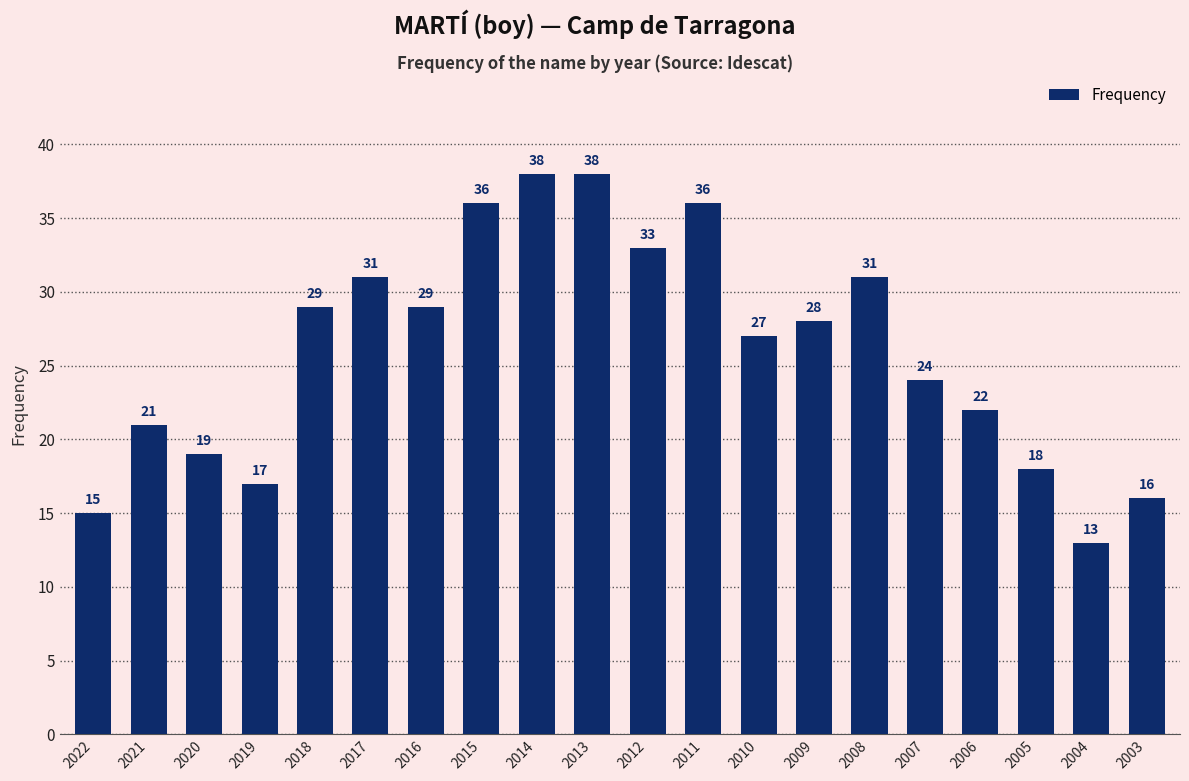

Reading left to right, extract all data points from this chart.

2022=15	2021=21	2020=19	2019=17	2018=29	2017=31	2016=29	2015=36	2014=38	2013=38	2012=33	2011=36	2010=27	2009=28	2008=31	2007=24	2006=22	2005=18	2004=13	2003=16